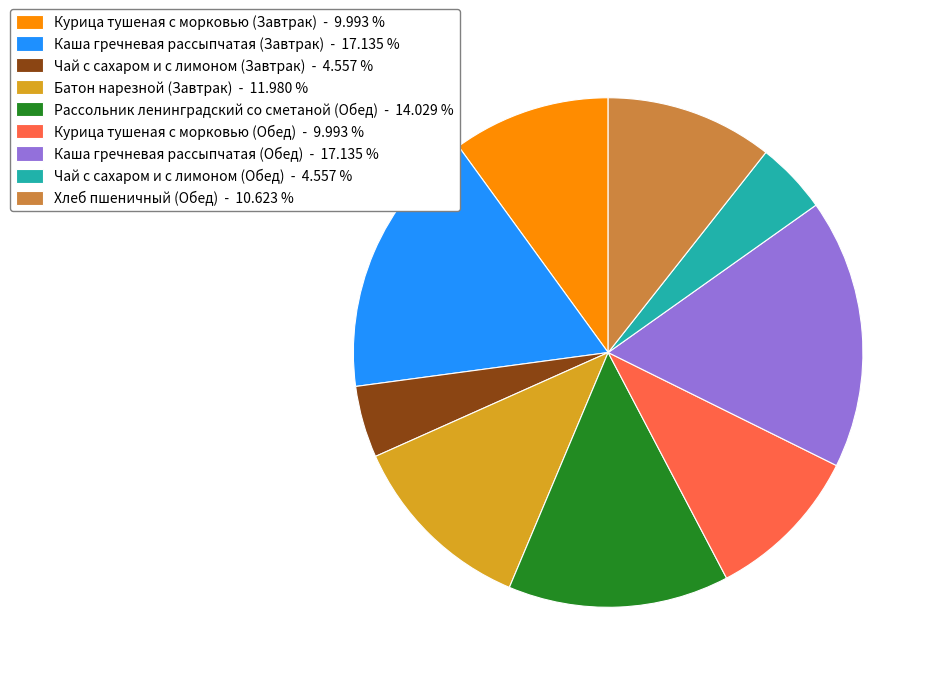

The Хлеб пшеничный (Обед) slice represents 4% of the pie. True or false?

False